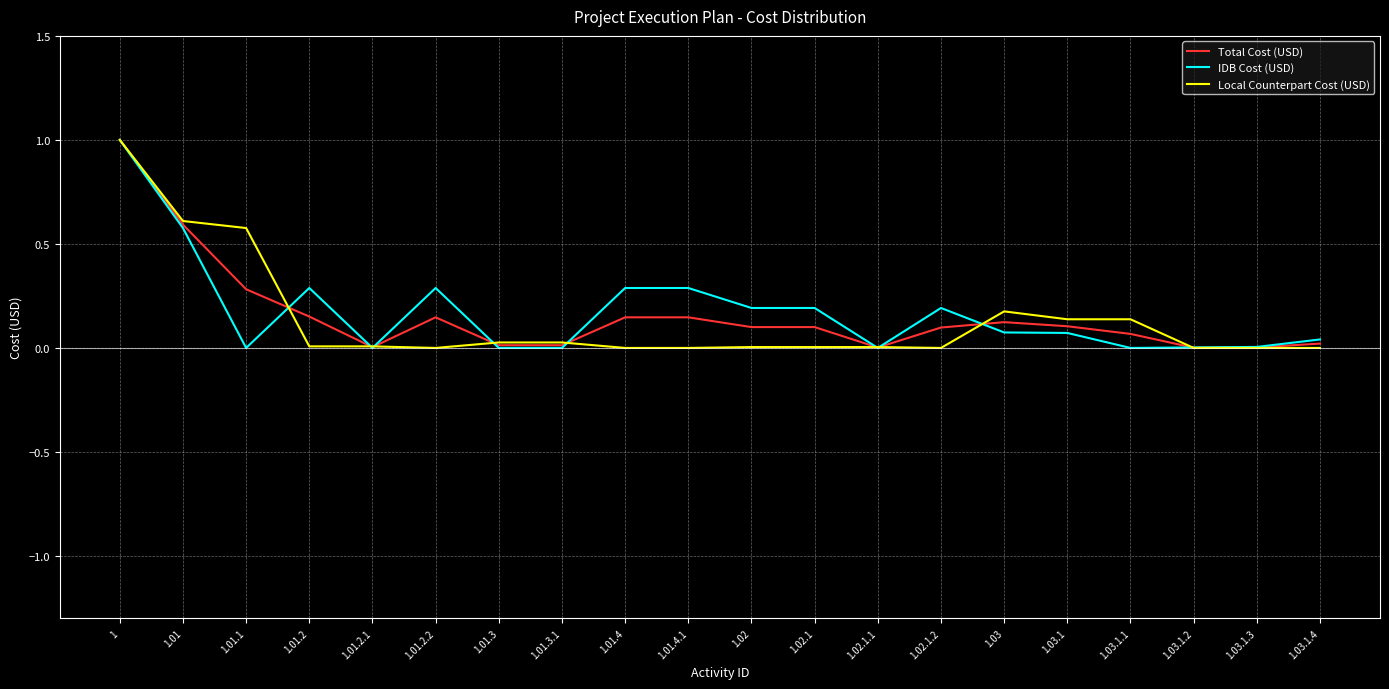

What is the total value across all series at 1.01.4?

0.4